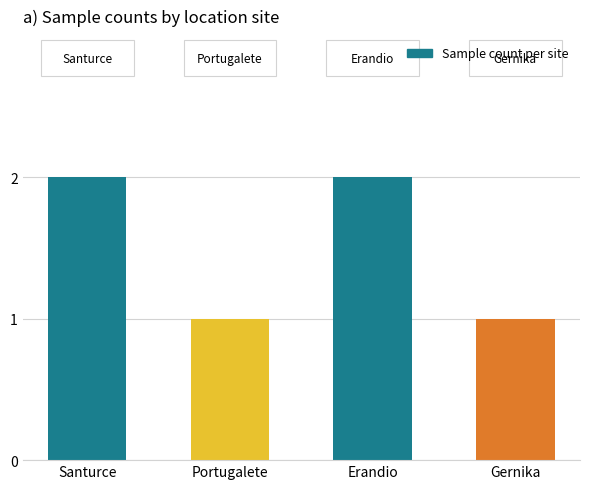

What is the minimum value shown in the chart?

1